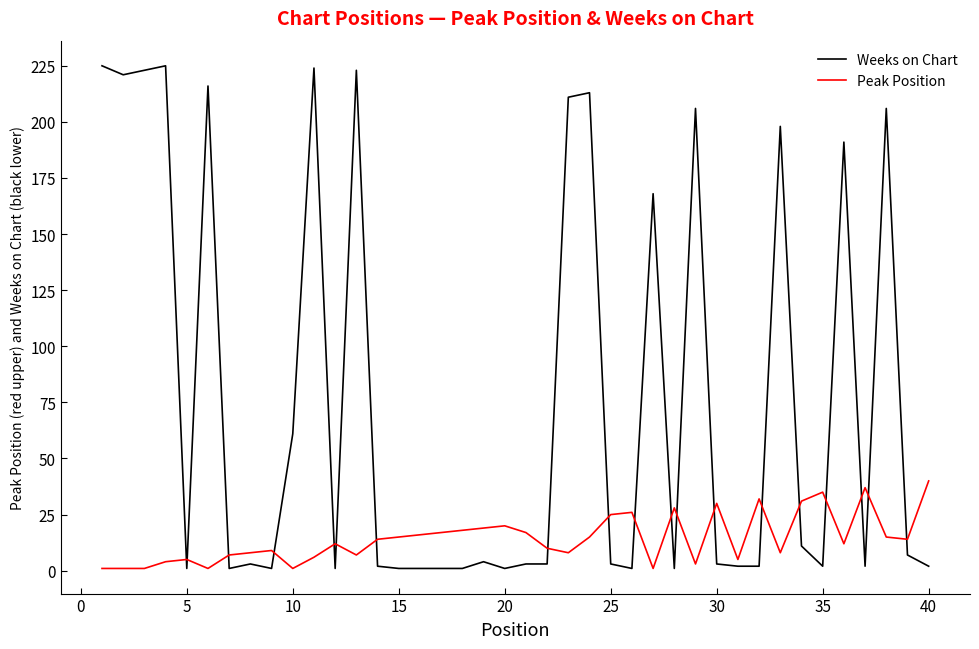

How many lines are shown in the chart?

2